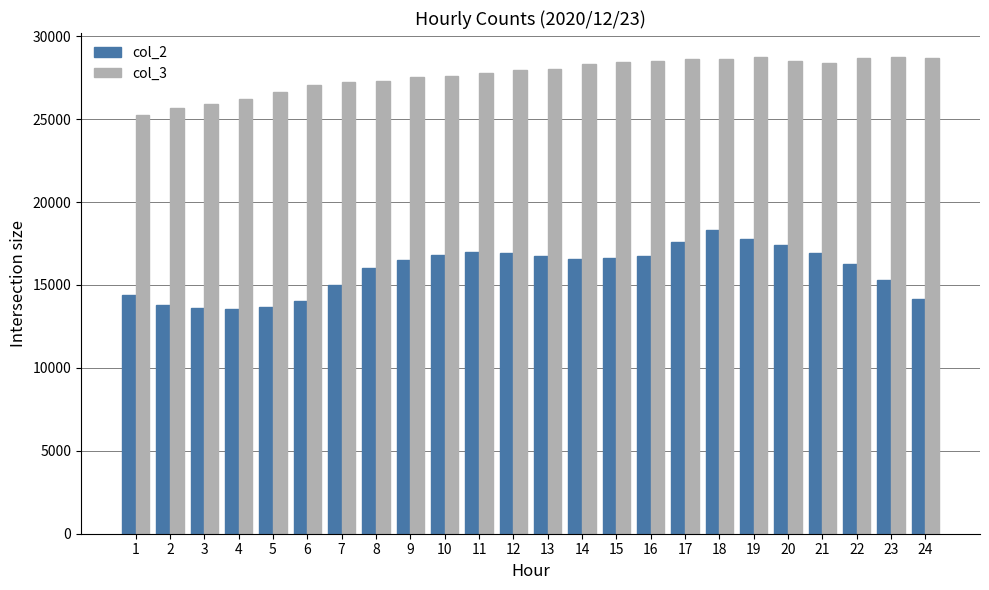

How many groups of bars are there?

24